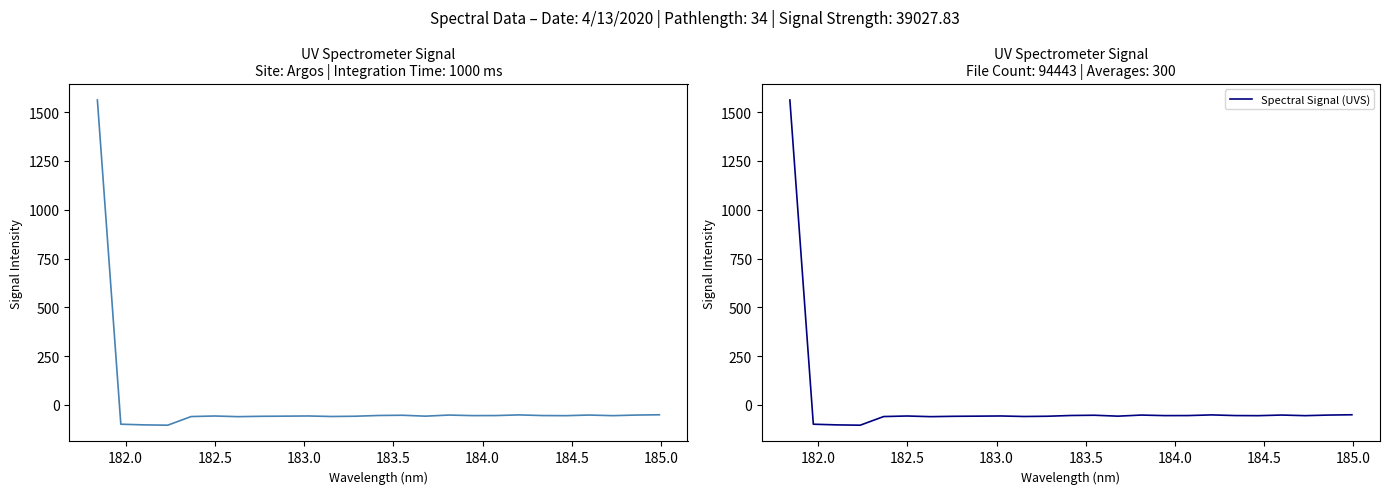

What is the maximum value for Spectral Signal (UVS)?

1562.1